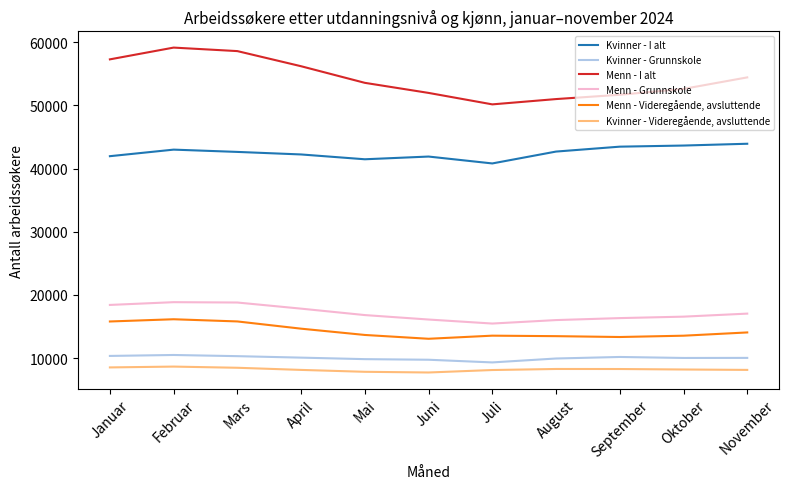

True or false: Menn - Videregående, avsluttende and Kvinner - I alt cross at least once.

False